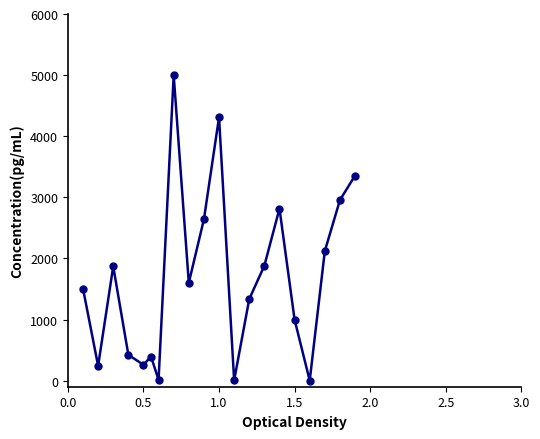

What is the value of the 8th point from the left?

5000.0